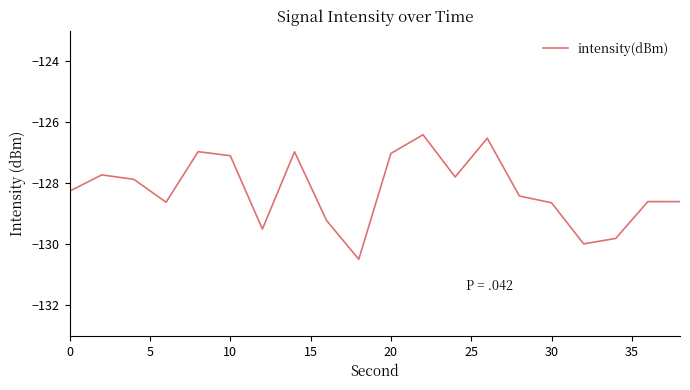

What is the minimum value shown in the chart?

-130.5